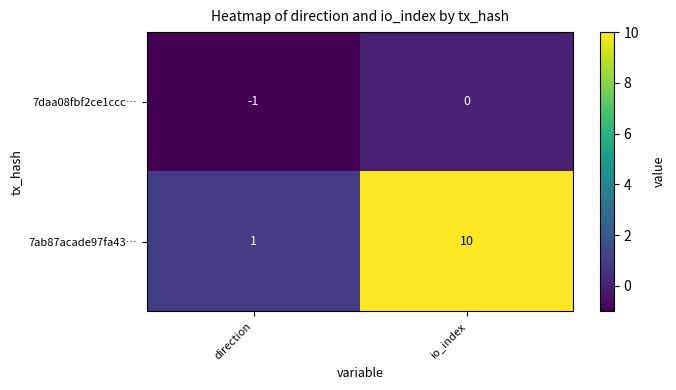

What is the greatest value displayed?

10